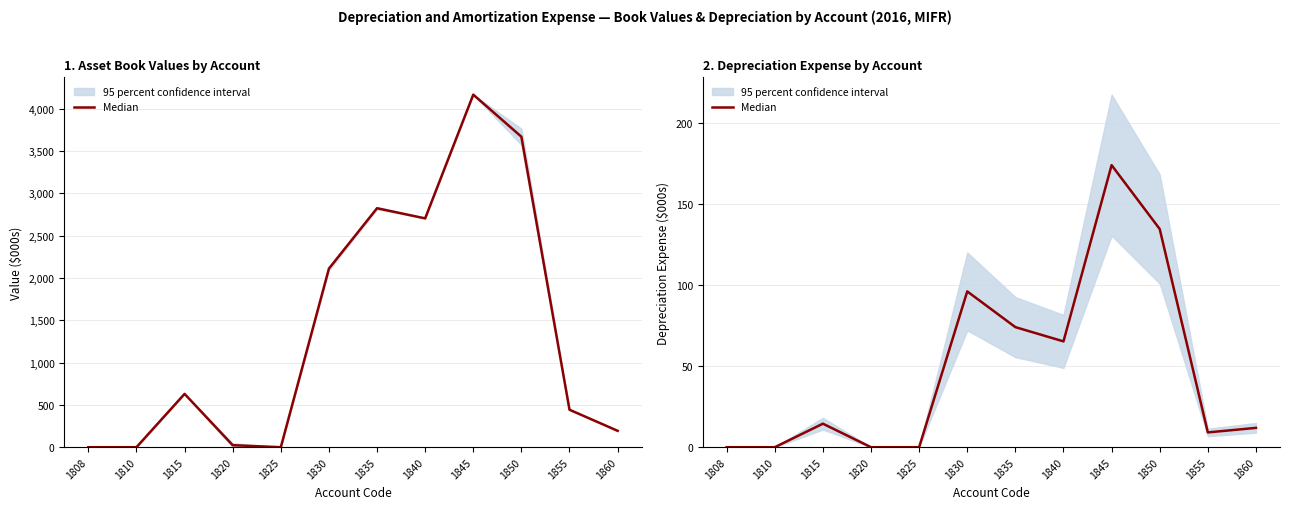

Between 1835 and 1855, which is larger?

1835